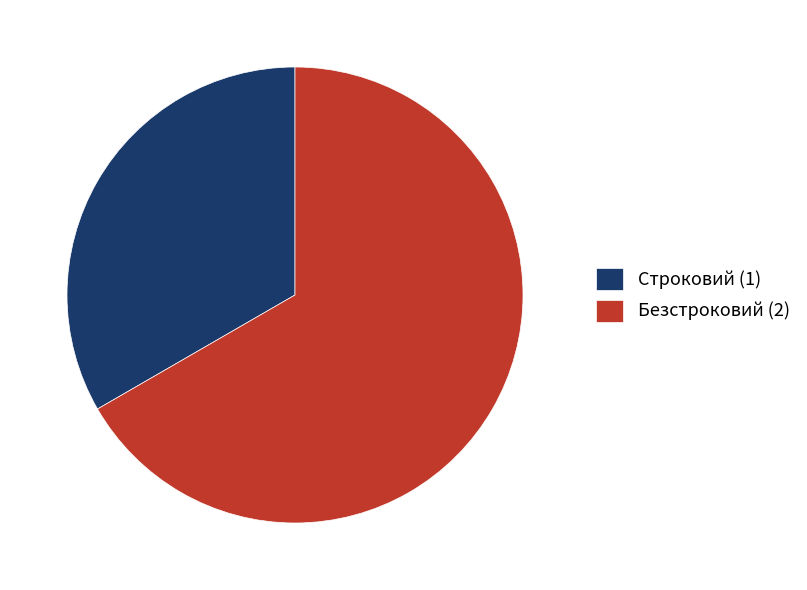

Is the sum of Строковий and Безстроковий greater than half?

Yes